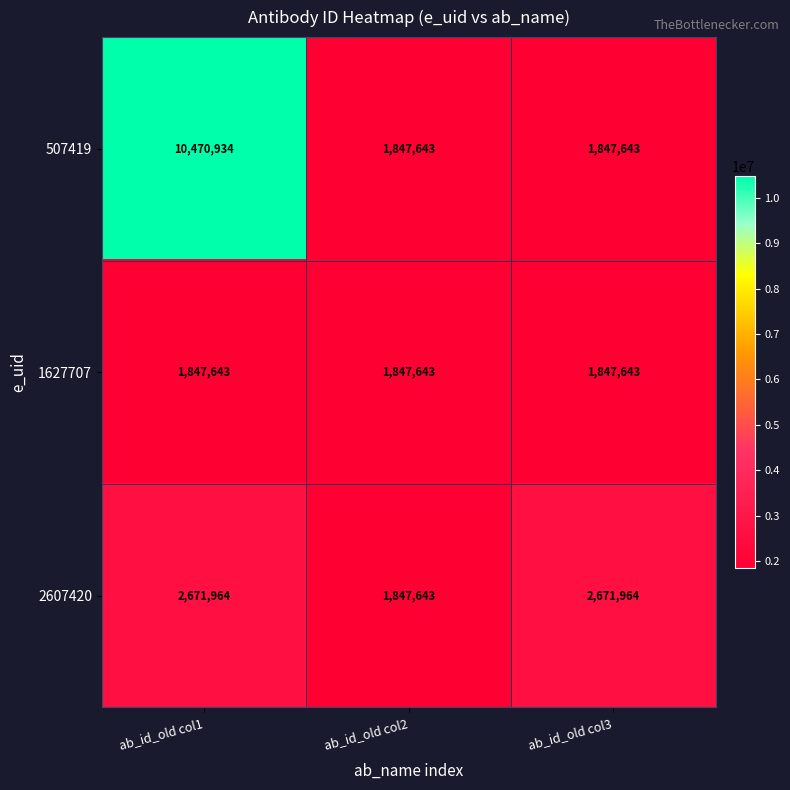

The value of 2607420 at ab_id_old col1 is 2671964. True or false?

True